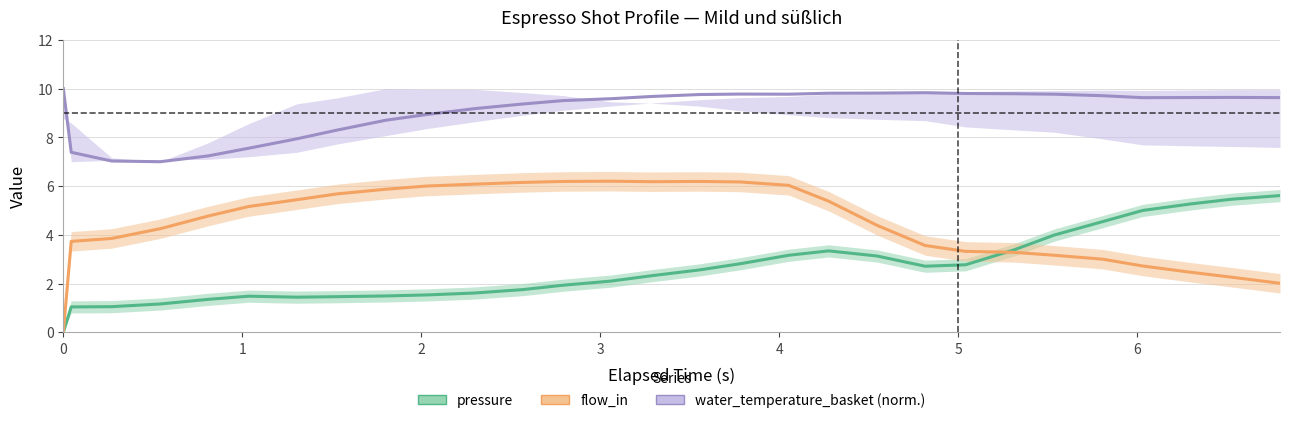

Rank the series by their maximum value, from highest to lowest.

water_temperature_basket, flow_in, pressure